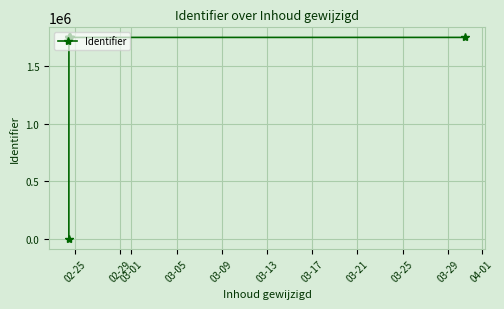

What is the sum of all values?

10508210